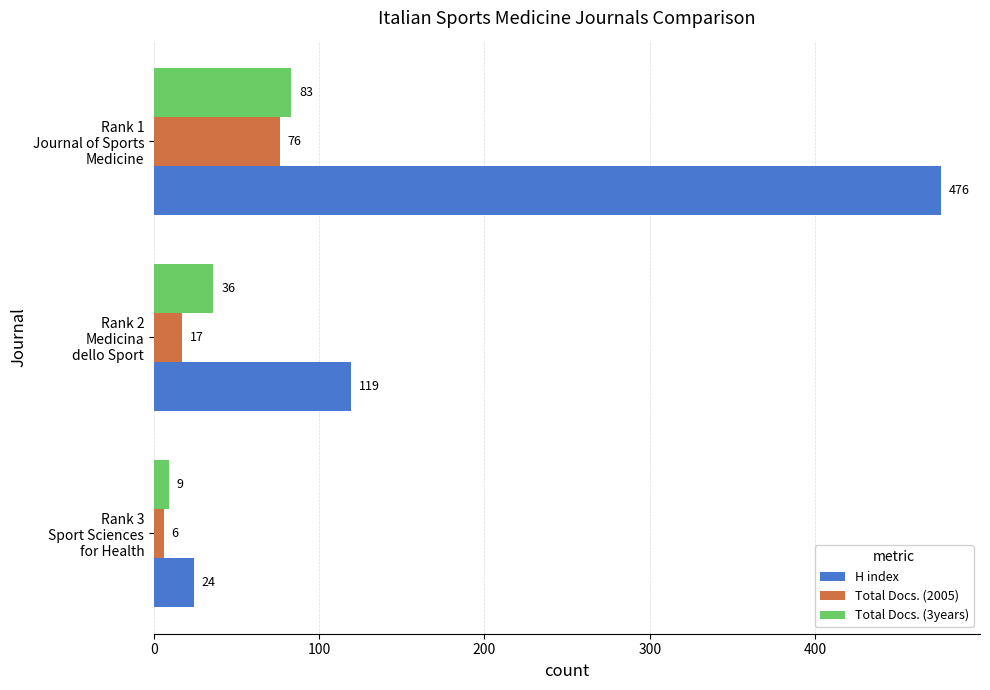

Which series has the widest spread of values?

H index